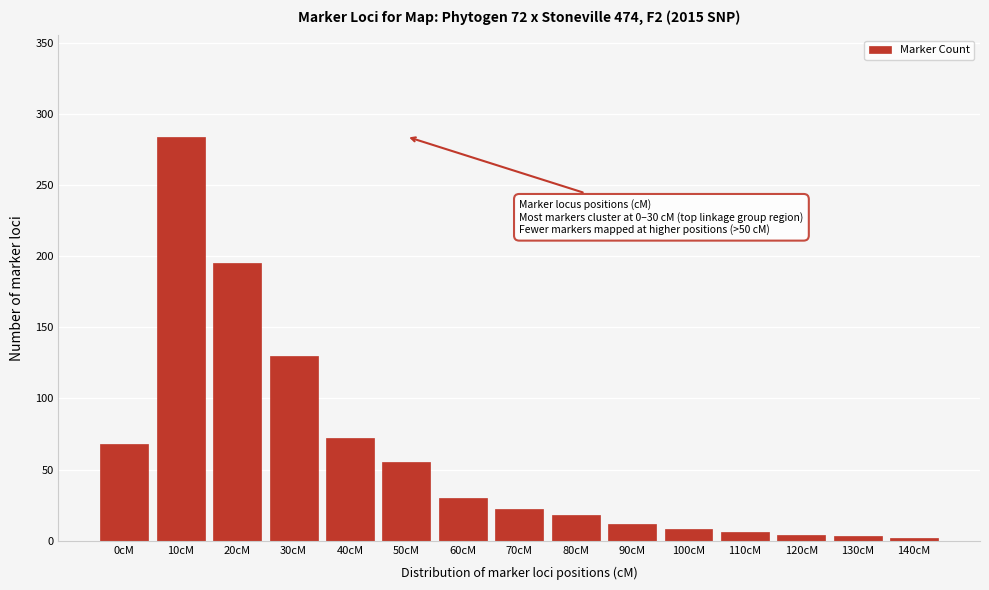

The chart shows a value of 53 at 60cM. True or false?

False